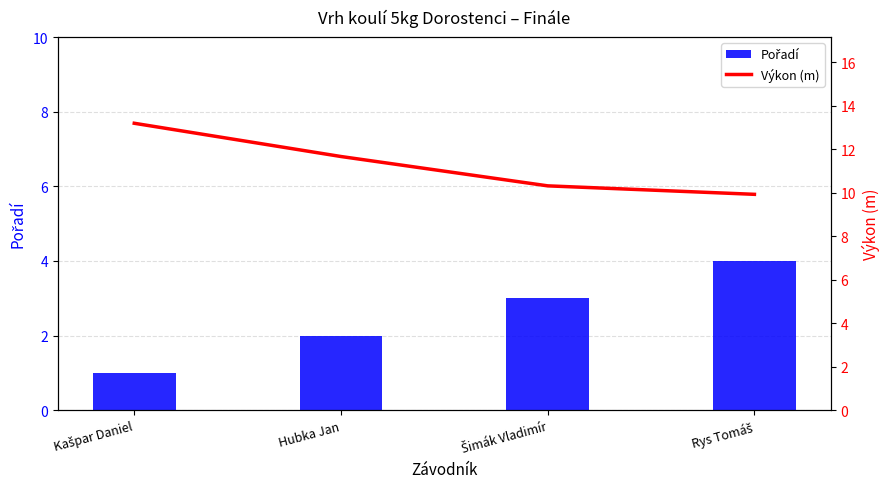

How many series are shown in this chart?

2